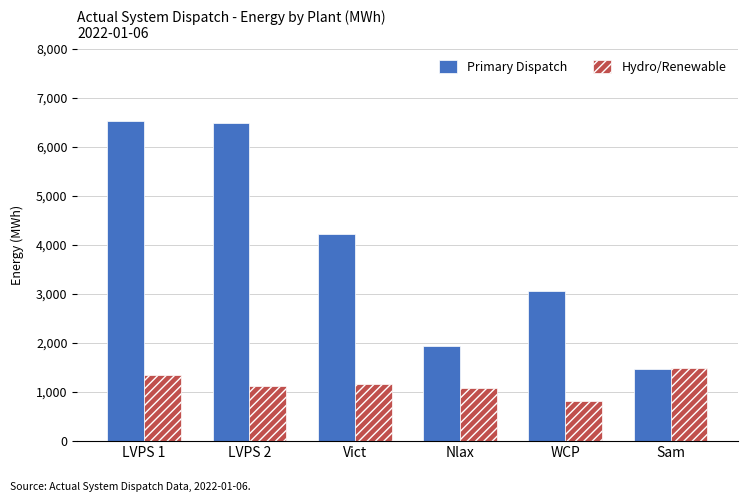

How many data points in Hydro/Renewable are less than 1167?

3